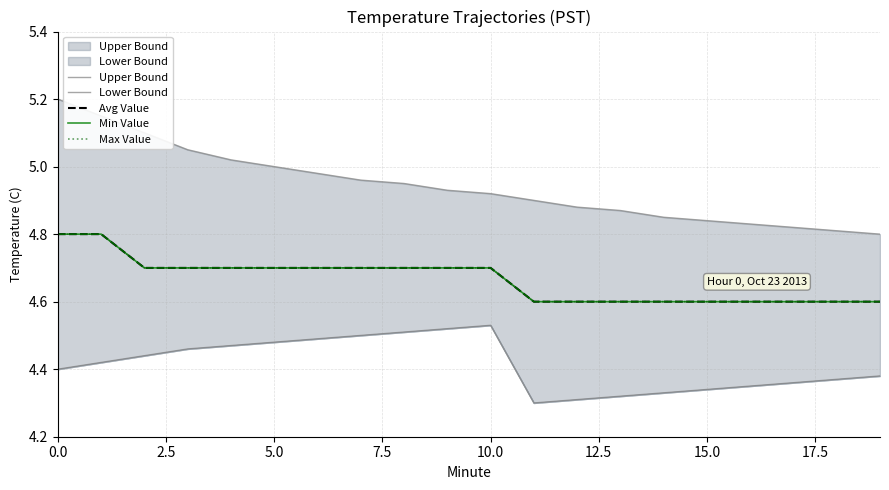

At how many categories does at least one series exceed 5?

5